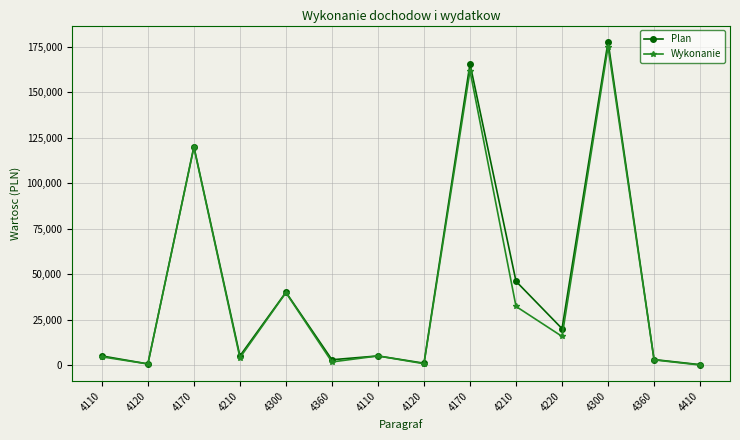

What is the sum of all Plan values?

591879.0